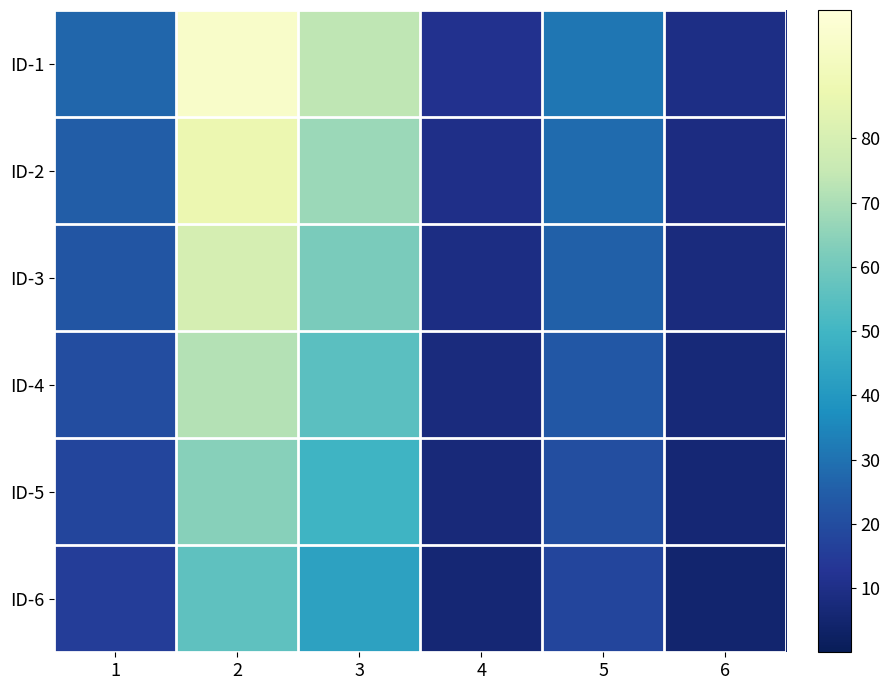

Reading right to left, extract all data points from this chart.

ID-1: 6=9.7	5=31.1	4=11.4	3=73.5	2=95.0	1=27.2
ID-2: 6=8.8	5=28.4	4=10.3	3=67.4	2=87.2	1=24.9
ID-3: 6=7.8	5=25.8	4=9.2	3=61.4	2=79.5	1=22.5
ID-4: 6=6.9	5=23.1	4=8.2	3=55.3	2=71.7	1=20.2
ID-5: 6=5.9	5=20.5	4=7.1	3=49.3	2=63.9	1=17.8
ID-6: 6=5.0	5=17.8	4=6.0	3=43.3	2=56.2	1=15.5